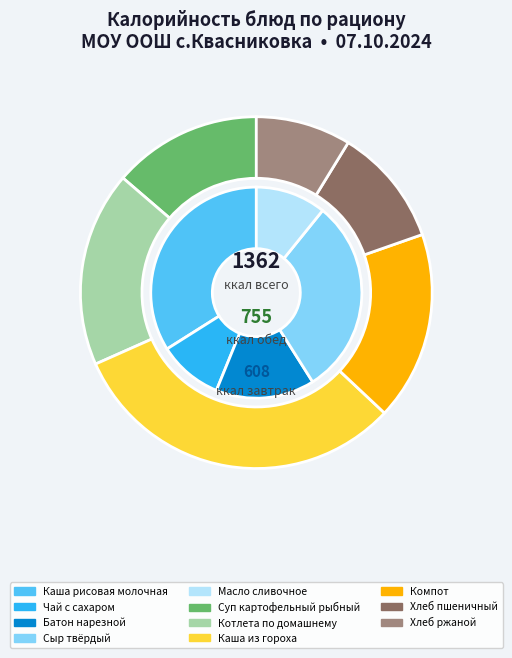

To the nearest percent, what portion does Каша рисовая молочная represent?

15%